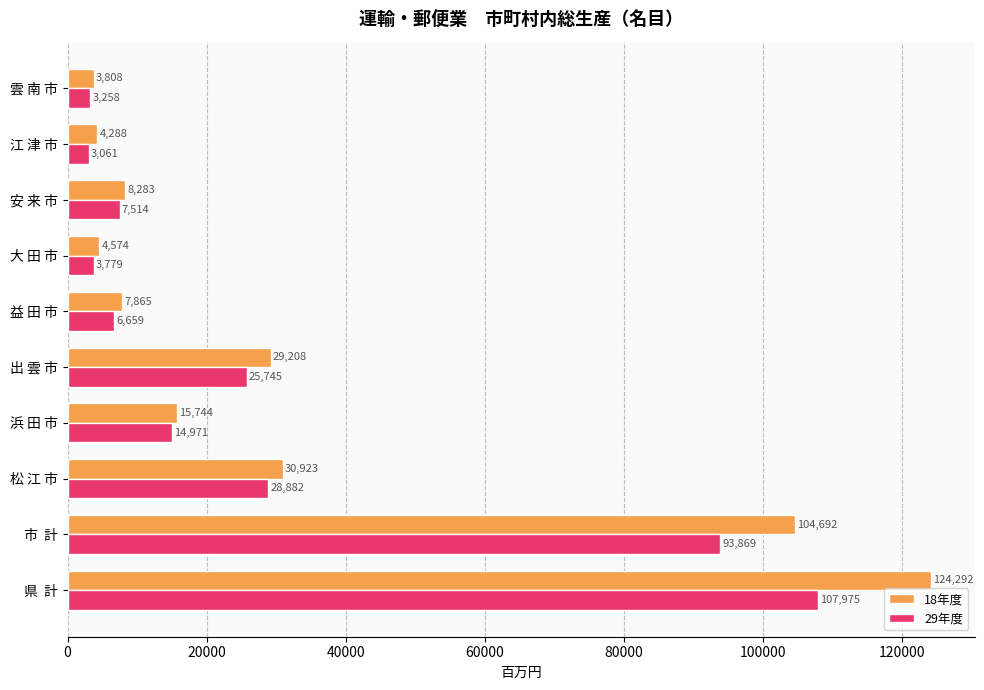

The 29年度 series shows 5537 at 浜 田 市. True or false?

False